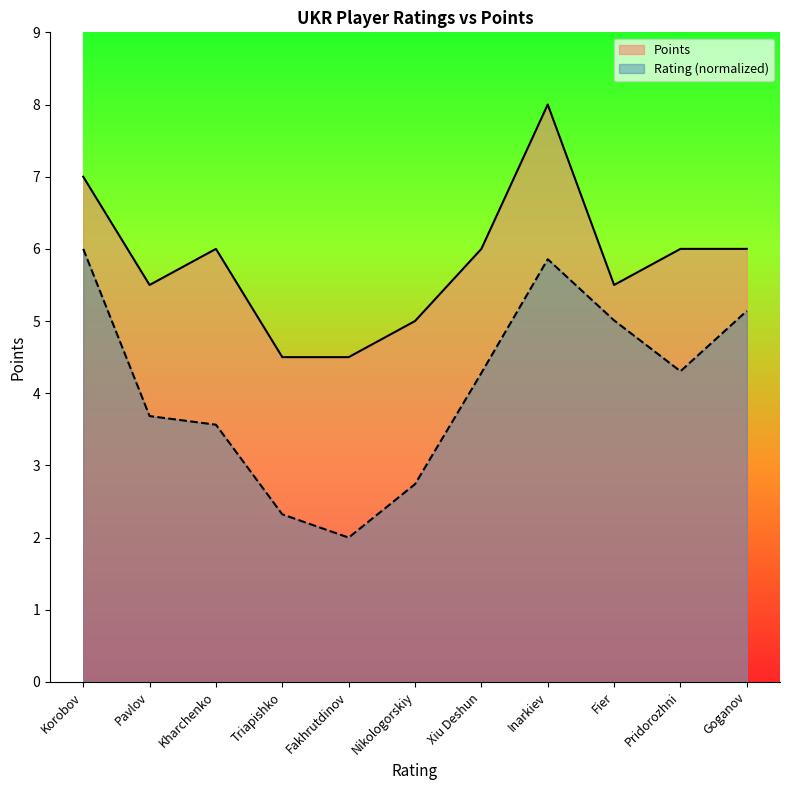

Which category has the highest value in the Points series?

Inarkiev